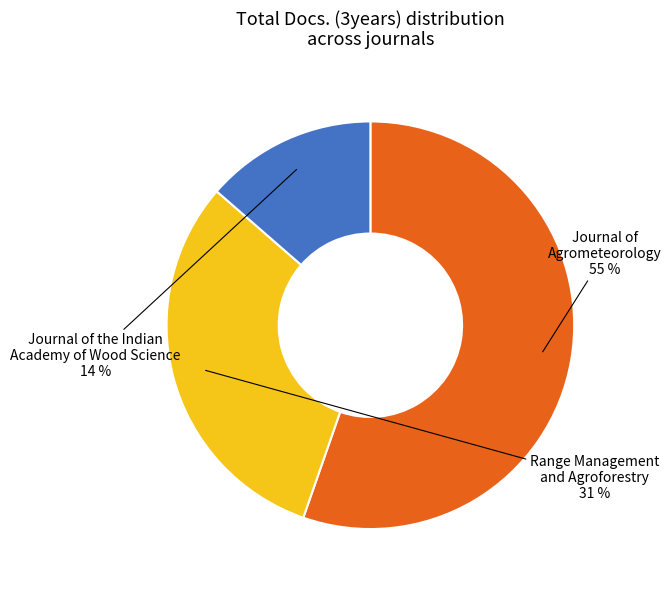

Is there a majority slice in this chart?

Yes